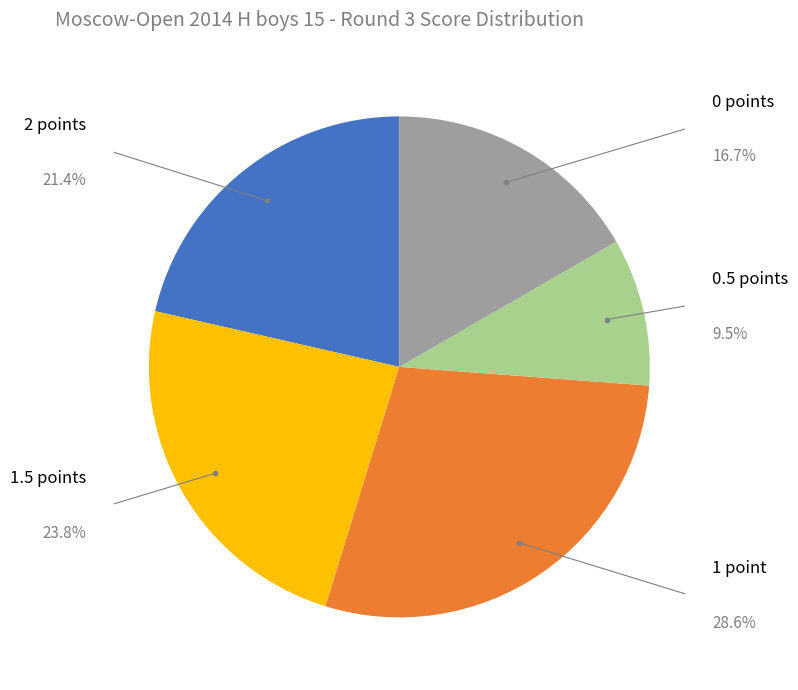

Is there a majority slice in this chart?

No